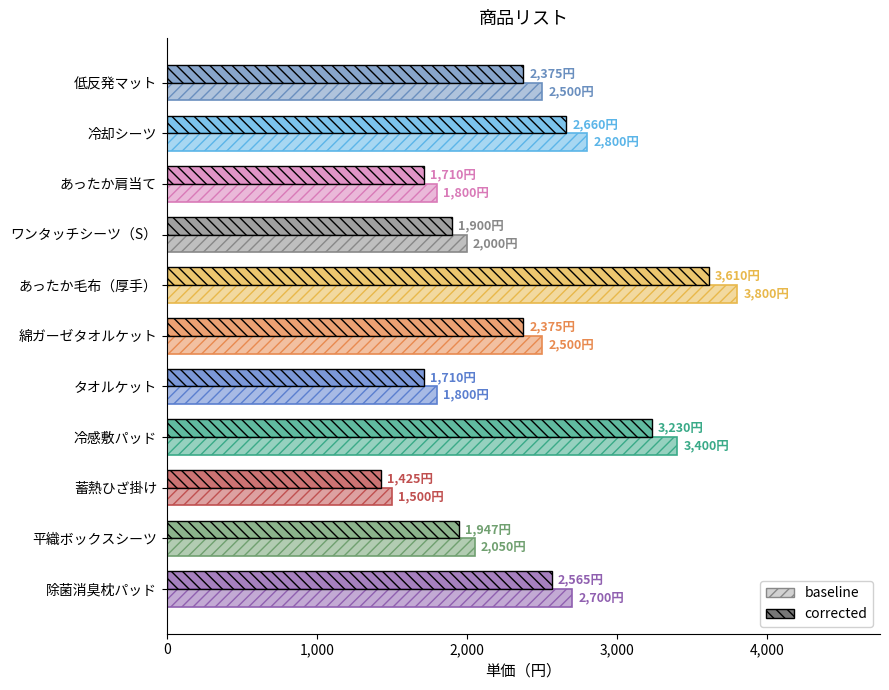

How many series are shown in this chart?

2